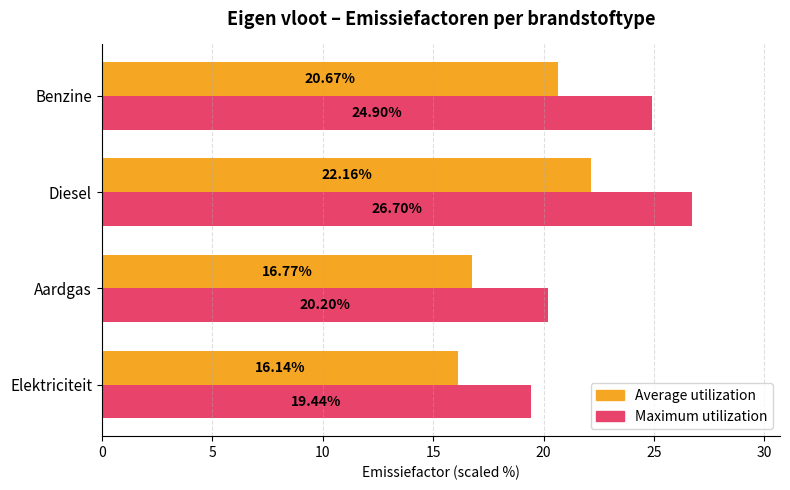

List the series in order of their peak value, highest first.

Maximum utilization, Average utilization